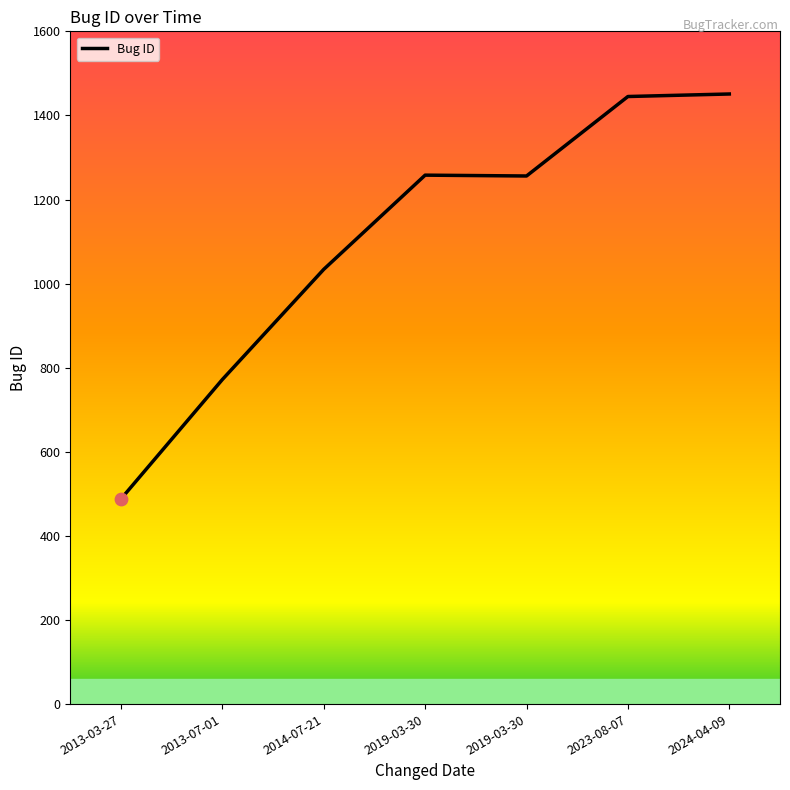

What is the change in value from 2019-03-30 to 2019-03-30?

-2